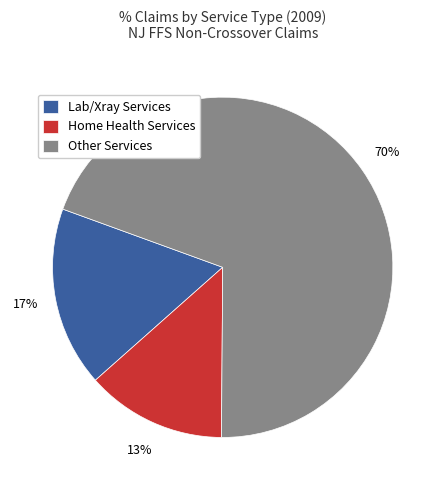

How many segments does this pie chart have?

3